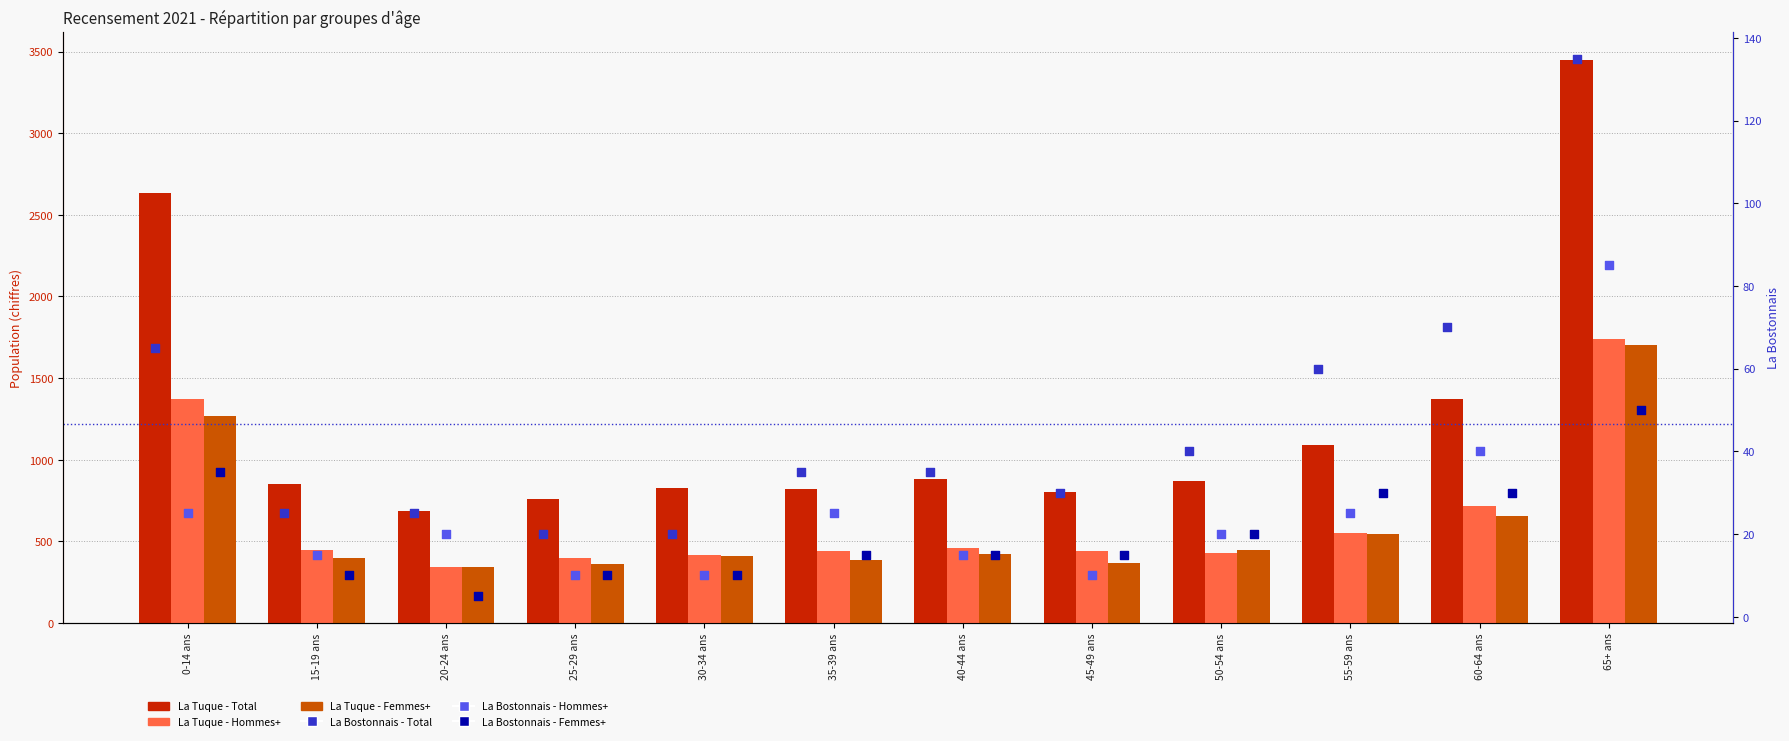

Which series has the largest Y range (max minus min)?

La Tuque - Total